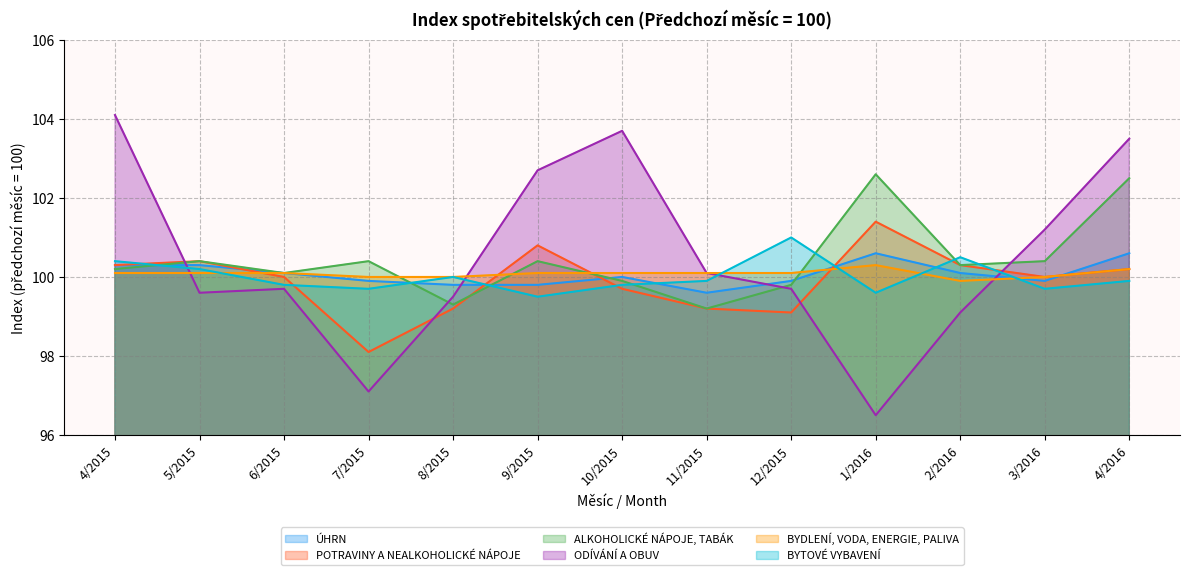

What is the label of the 12th point from the right?

5/2015